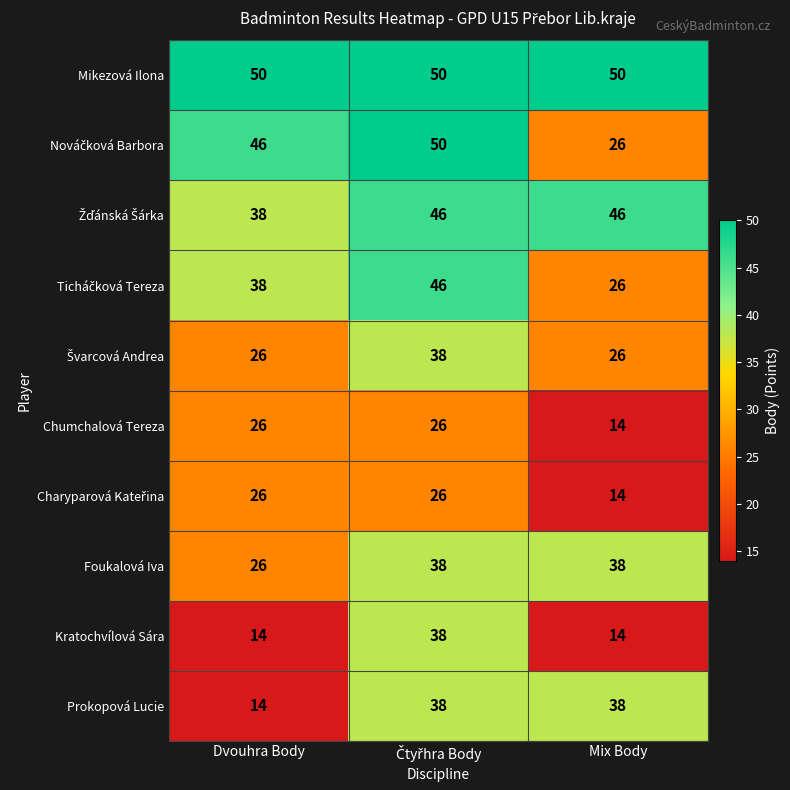

Which series has the largest total across all categories?

Mikezová Ilona